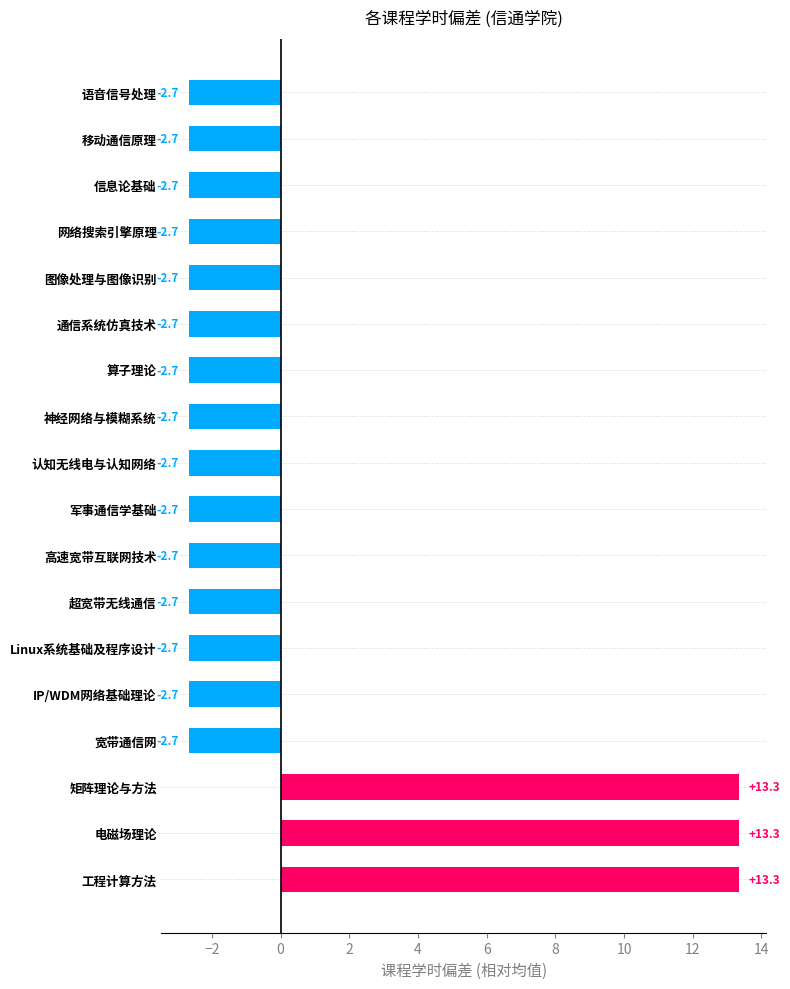

Reading top to bottom, what are all the values shown in this chart?

语音信号处理=-2.7	移动通信原理=-2.7	信息论基础=-2.7	网络搜索引擎原理=-2.7	图像处理与图像识别=-2.7	通信系统仿真技术=-2.7	算子理论=-2.7	神经网络与模糊系统=-2.7	认知无线电与认知网络=-2.7	军事通信学基础=-2.7	高速宽带互联网技术=-2.7	超宽带无线通信=-2.7	Linux系统基础及程序设计=-2.7	IP/WDM网络基础理论=-2.7	宽带通信网=-2.7	矩阵理论与方法=13.3	电磁场理论=13.3	工程计算方法=13.3